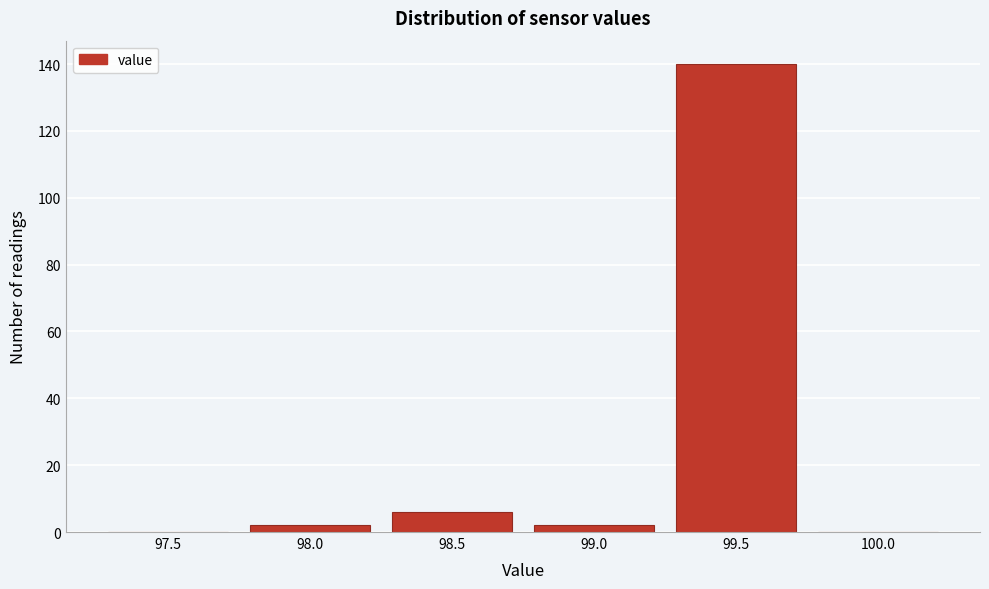

Reading left to right, transcribe all the data shown in this chart.

97.5=0	98.0=2	98.5=6	99.0=2	99.5=140	100.0=0